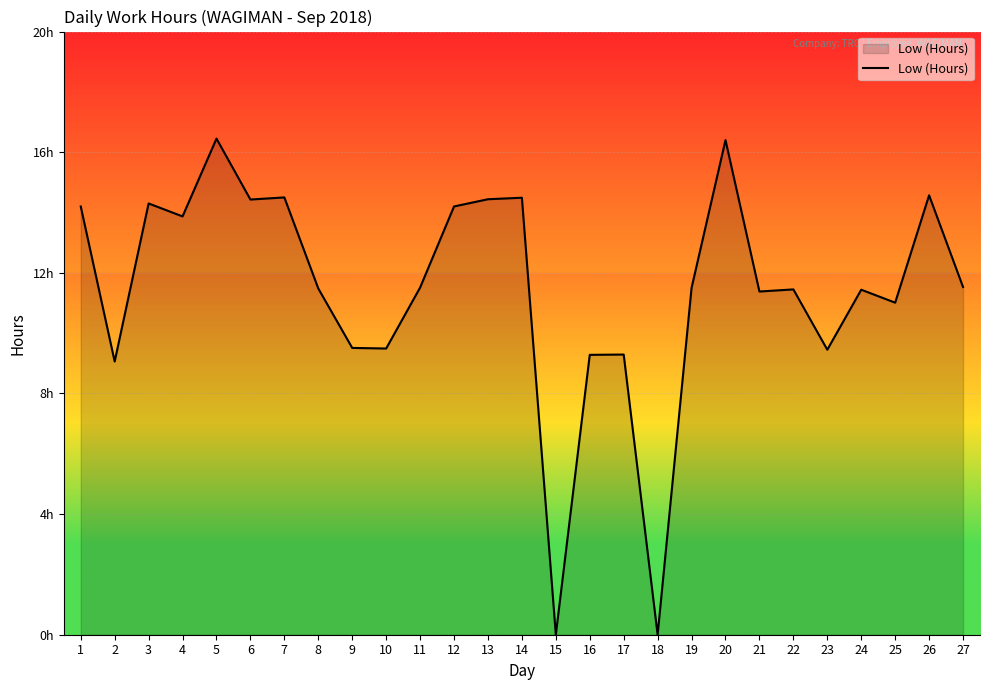

Is this an area chart (filled region under the line)?

Yes